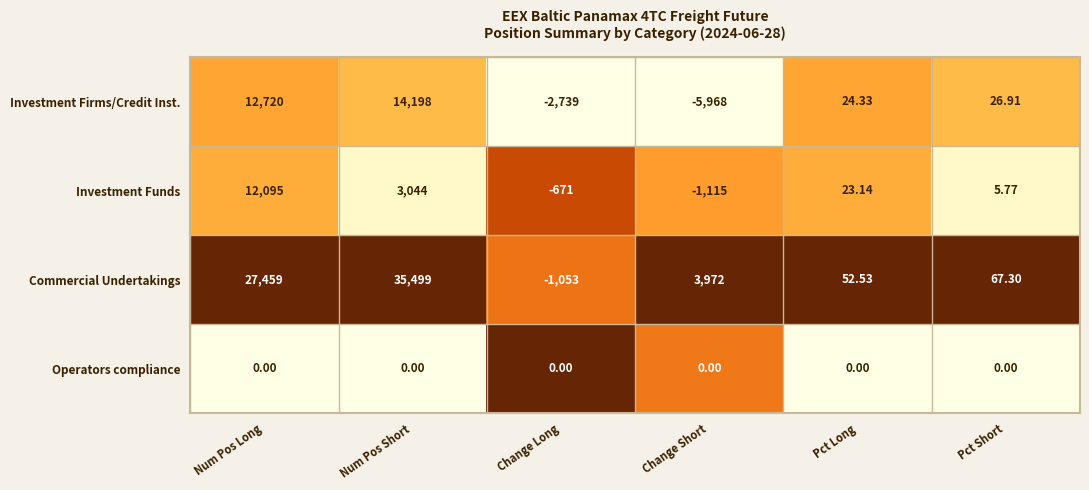

Which series changed the most between Num Pos Short and Change Short?

Commercial Undertakings